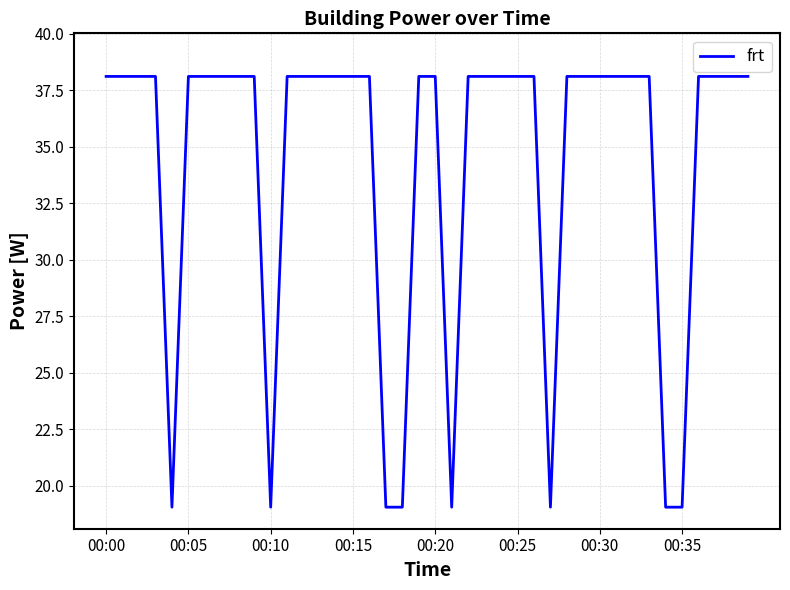

What is the difference between the maximum and minimum values?

19.1